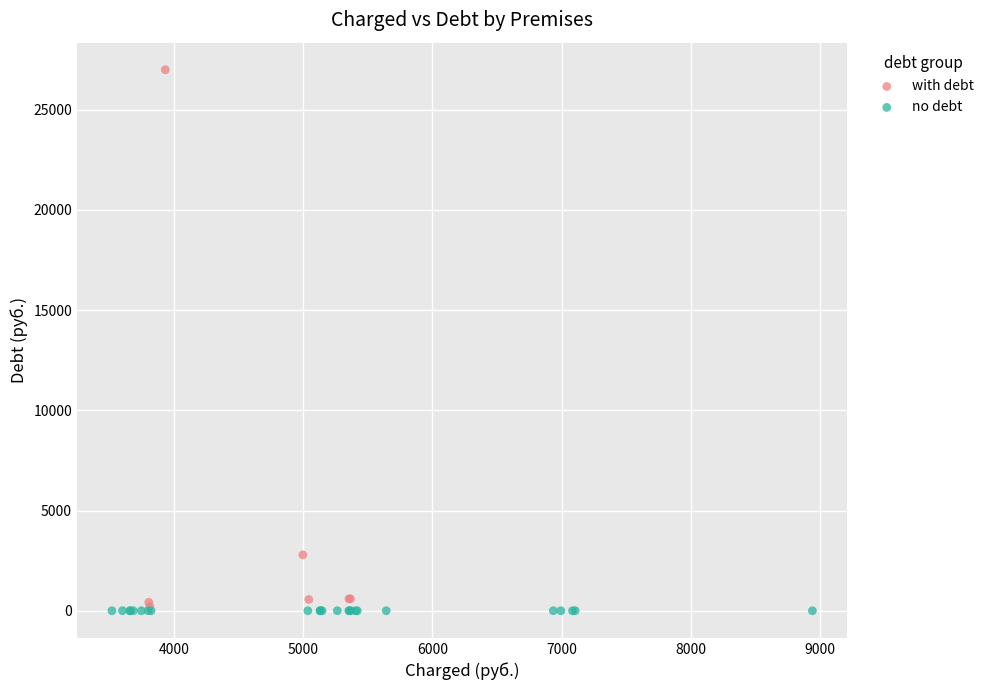

Which series has the largest Y range (max minus min)?

with debt